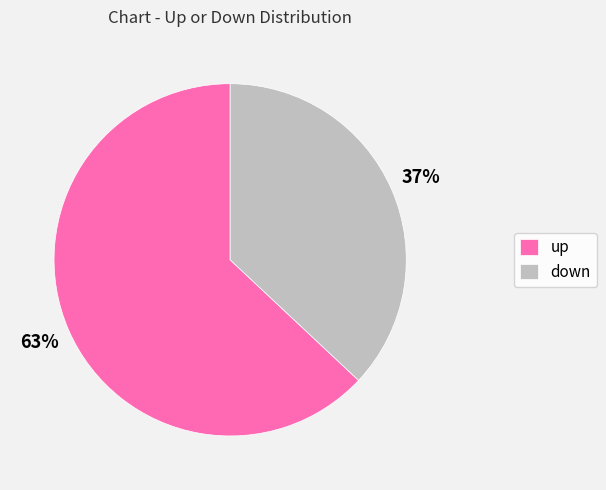

Count the number of slices in the pie.

2